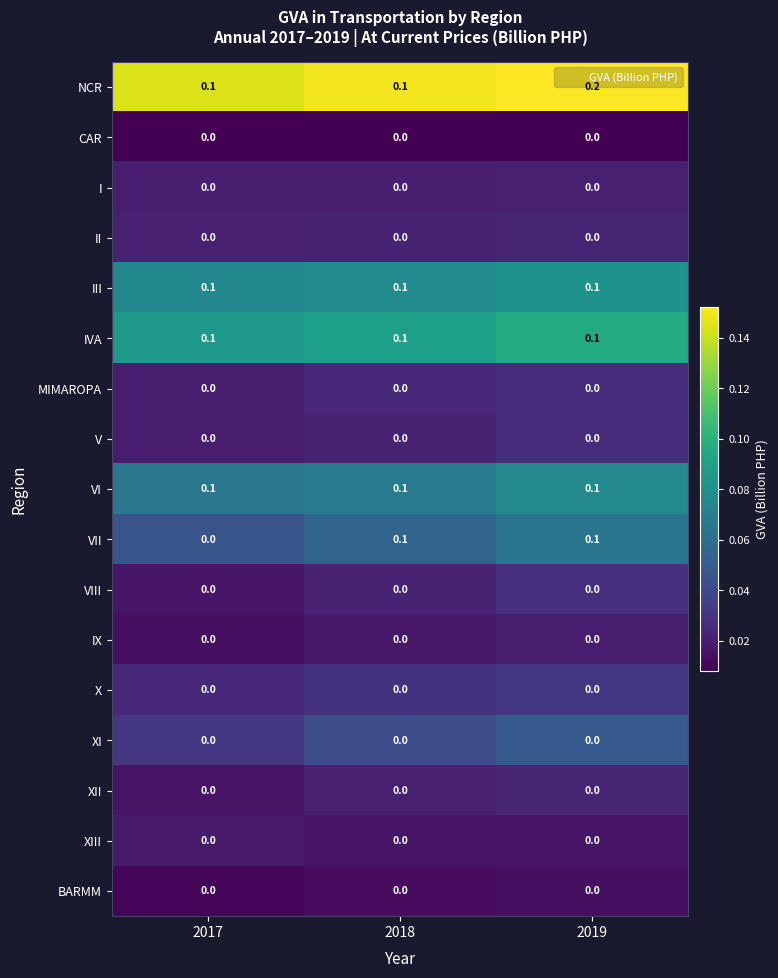

True or false: IX has a value of 0.0 at 2019.

True